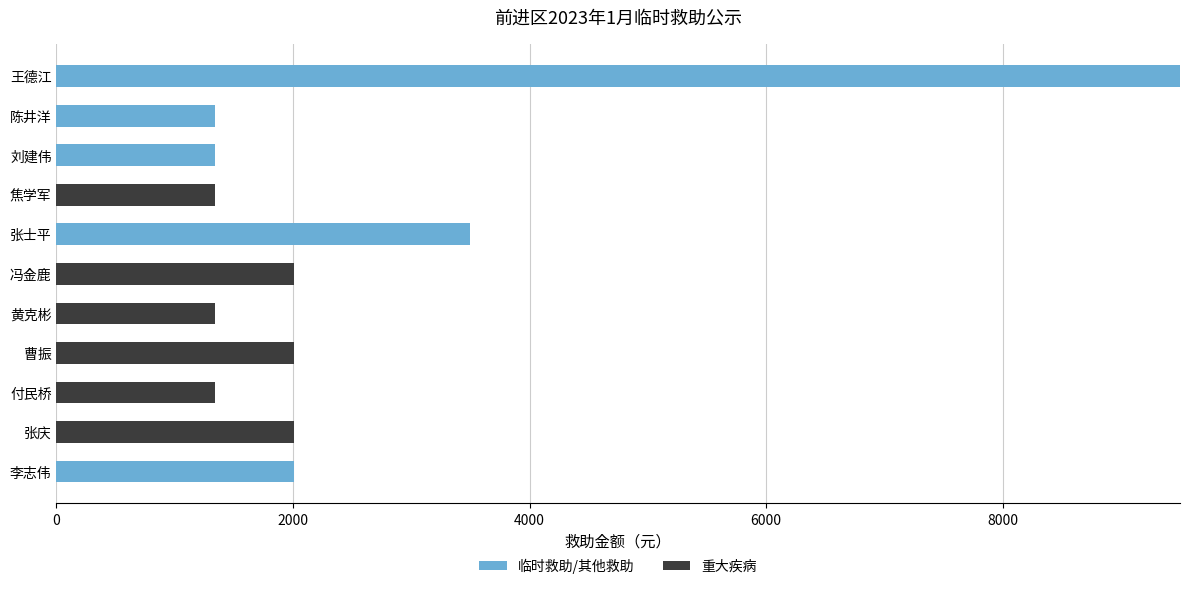

What is the highest value of the 临时救助/其他救助 series?

9500